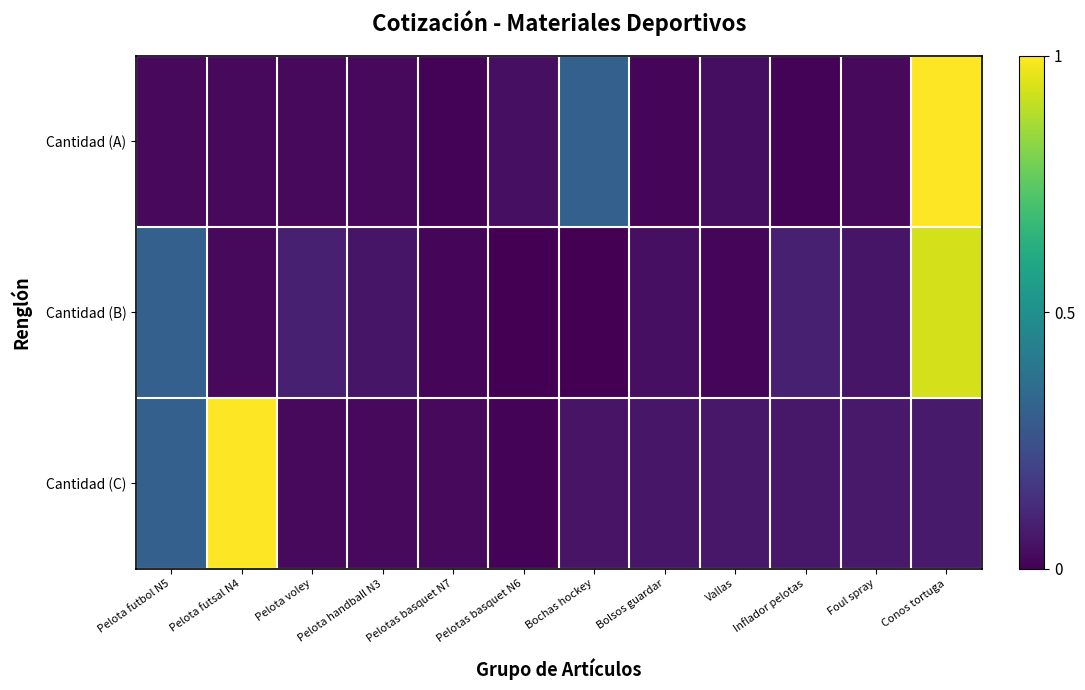

Between Pelota voley and Inflador pelotas, which series saw the biggest shift?

Cantidad (C)